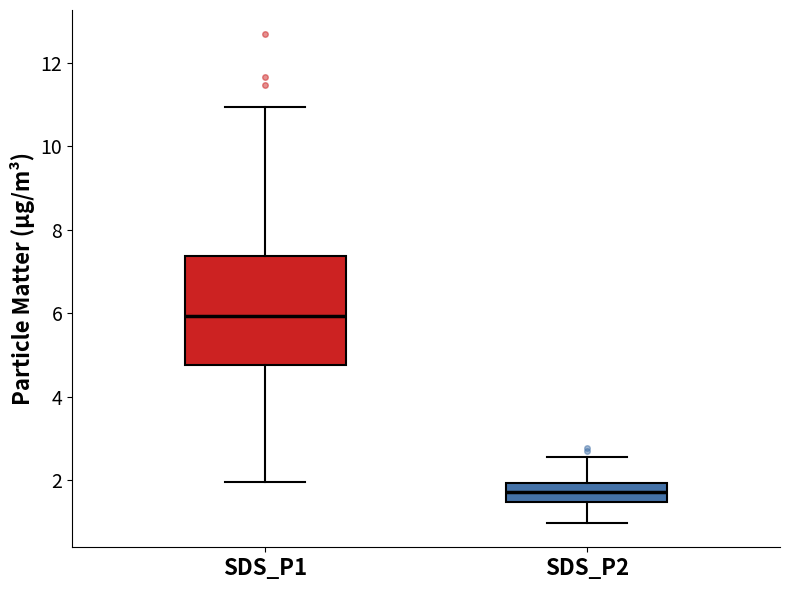

Which box is the tallest, from its lower edge to its upper edge?

SDS_P1